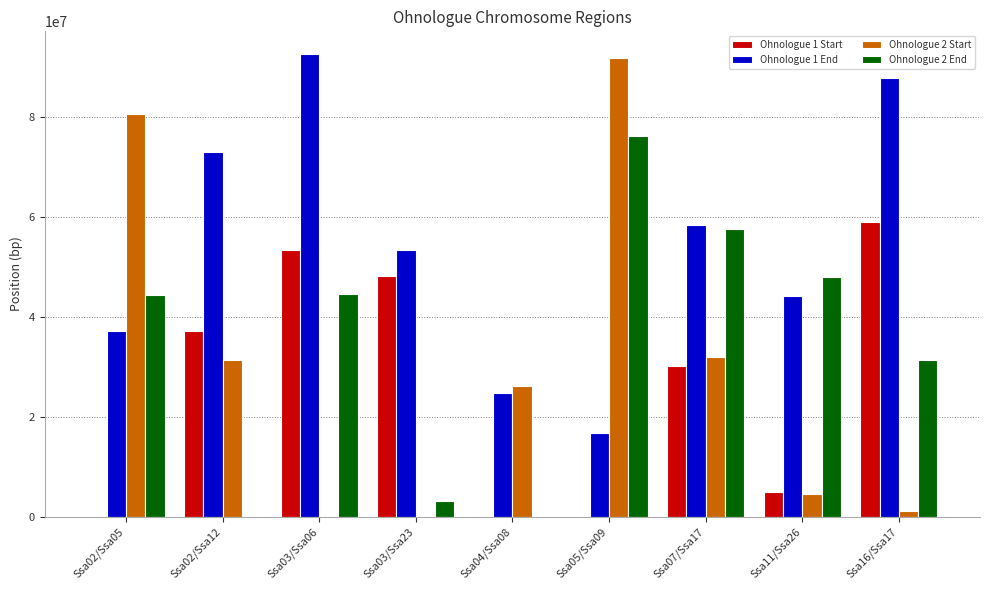

At which label does Ohnologue 1 End reach its peak?

Ssa03/Ssa06